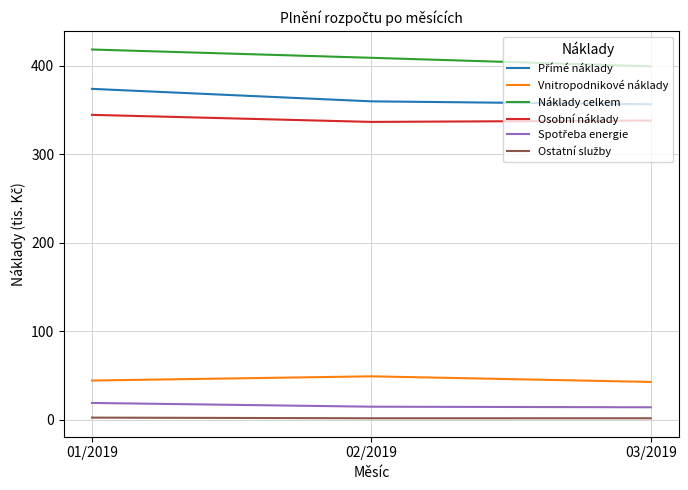

List the labels in order of Náklady celkem value, smallest first.

03/2019, 02/2019, 01/2019